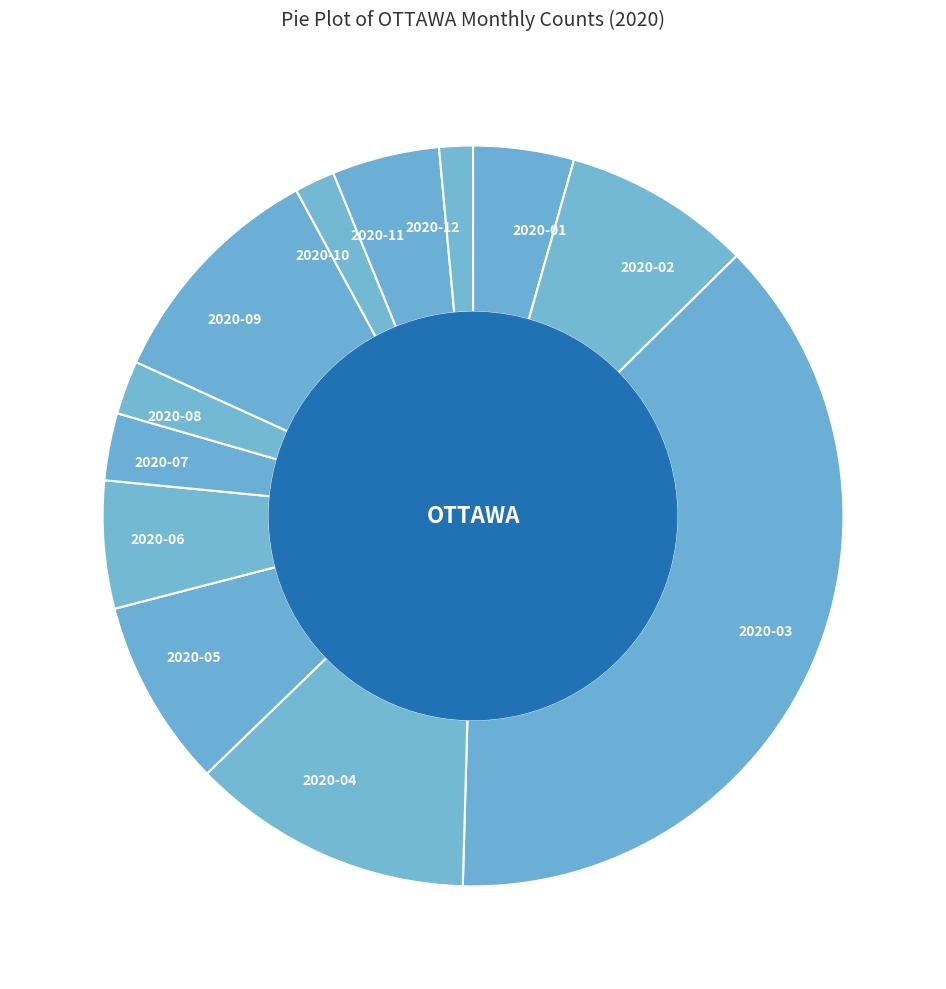

Approximately how many times larger is the value at 2020-02 compared to 2020-06?

1.5